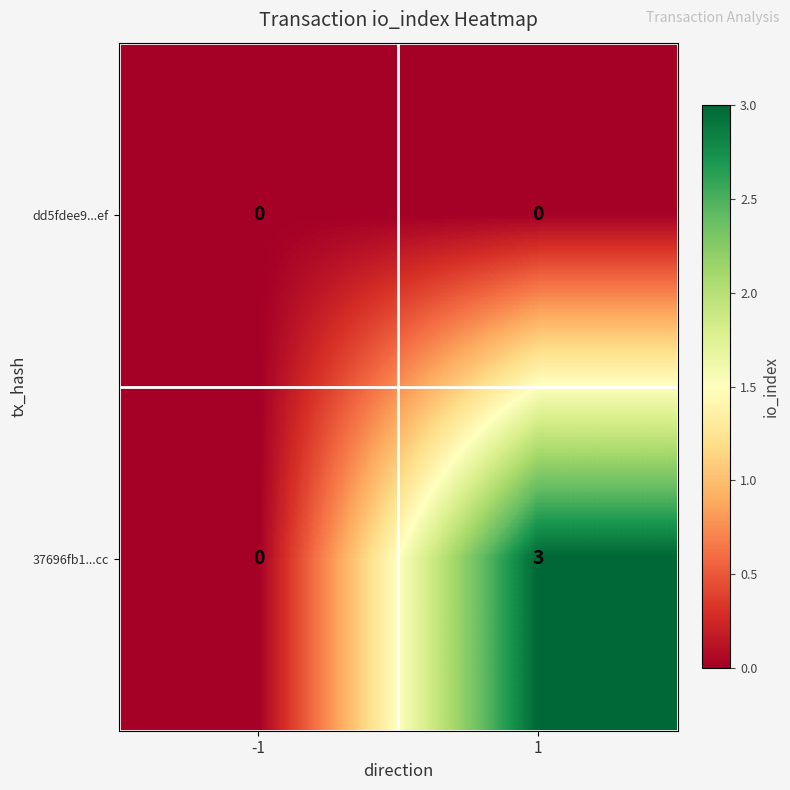

The value of 37696fb1...cc at -1 is -1. True or false?

False